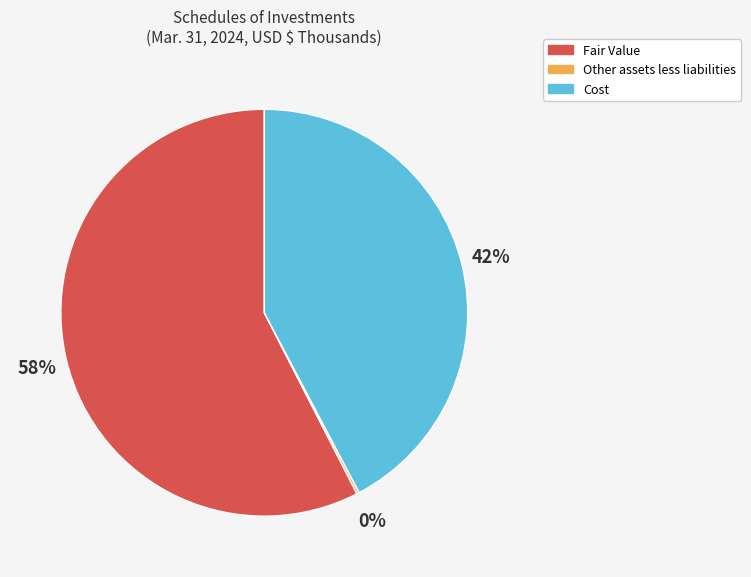

Which category has the biggest portion of the pie?

Fair Value